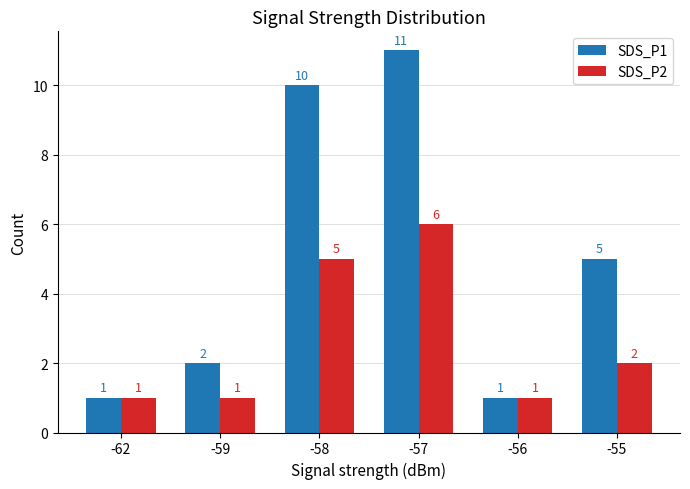

At which label is SDS_P2 closest to 3?

-55